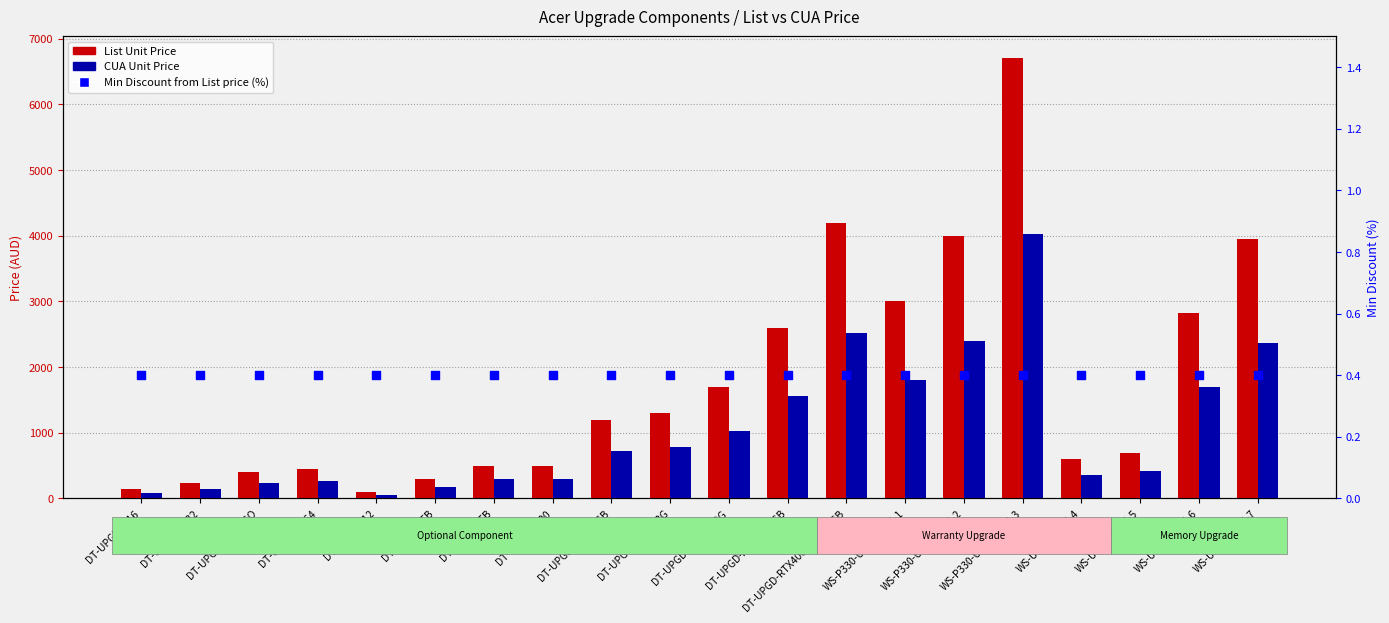

Which series reaches the maximum Y coordinate?

List Unit Price